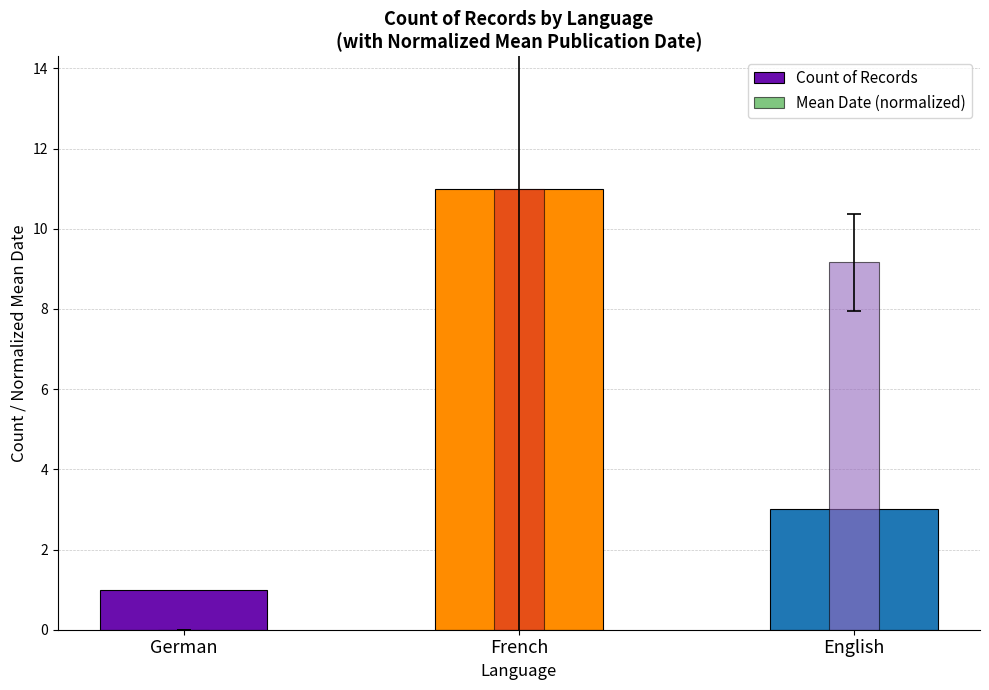

Which series has the largest total across all categories?

Mean Date (normalized)